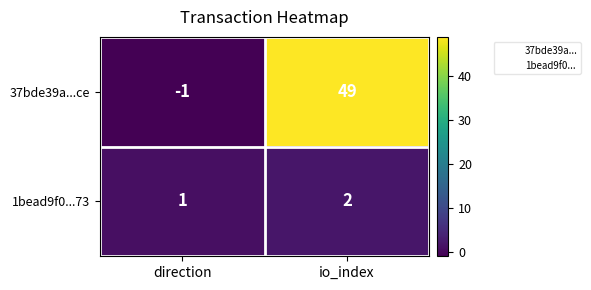

How many series are shown in this chart?

2